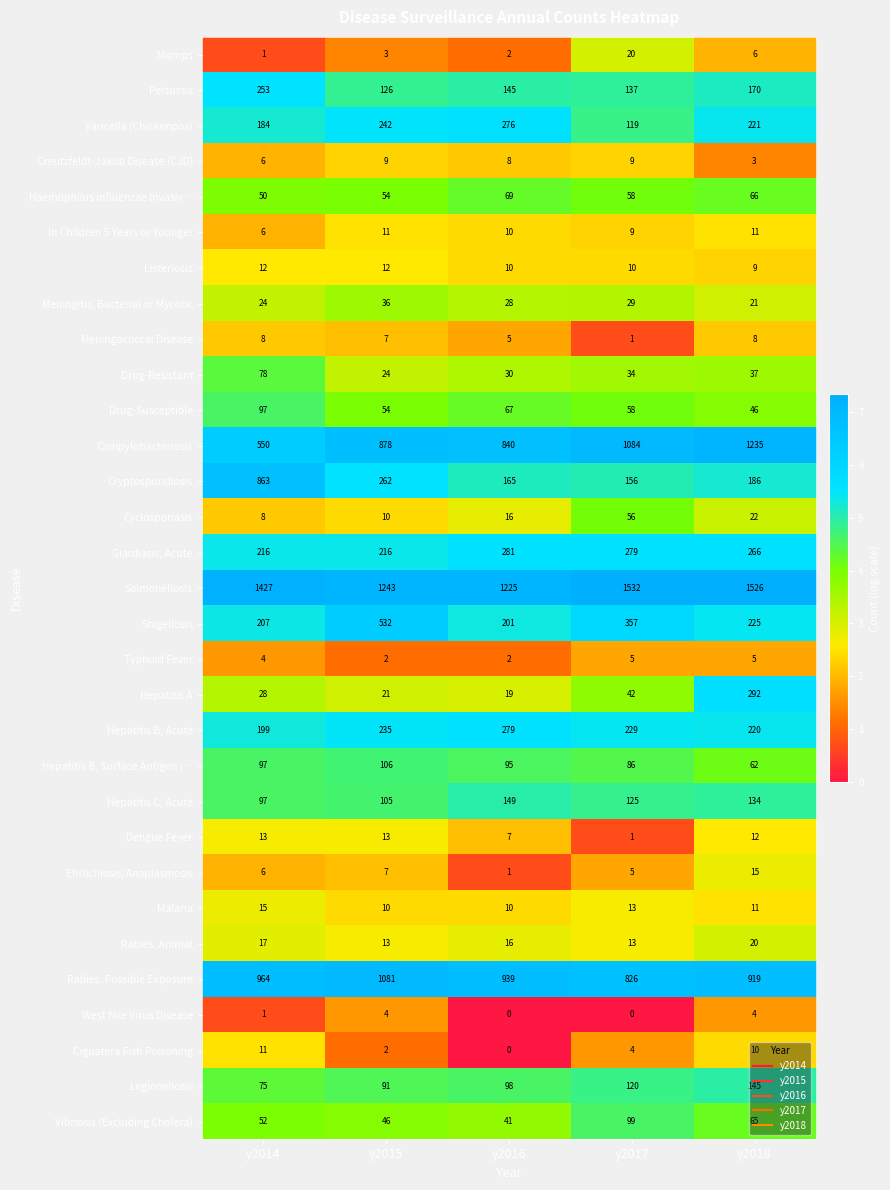

True or false: Drug-Resistant has a value of 21 at y2016.

False